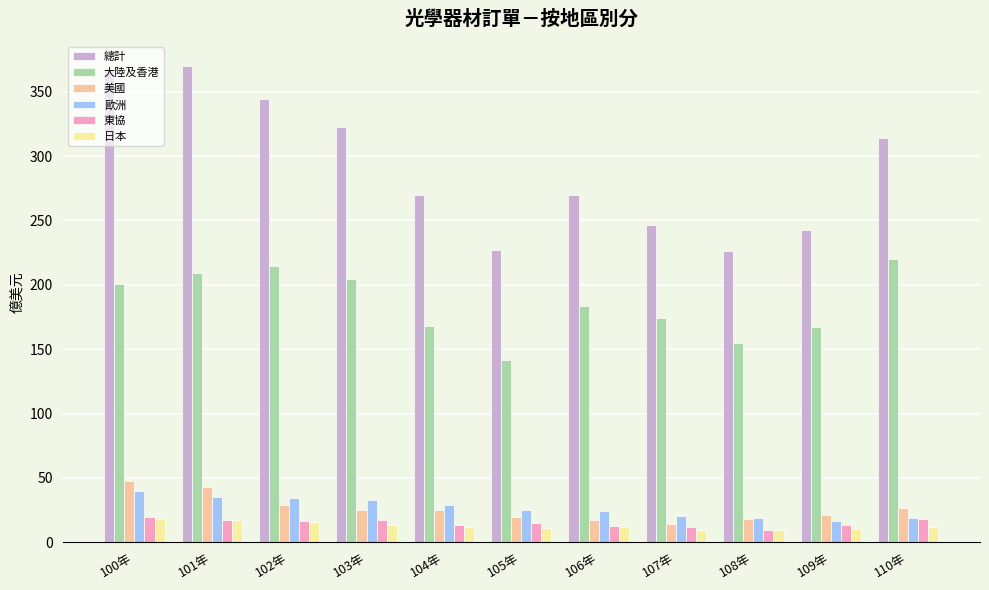

The 東協 series shows 17.6 at 103年. True or false?

True